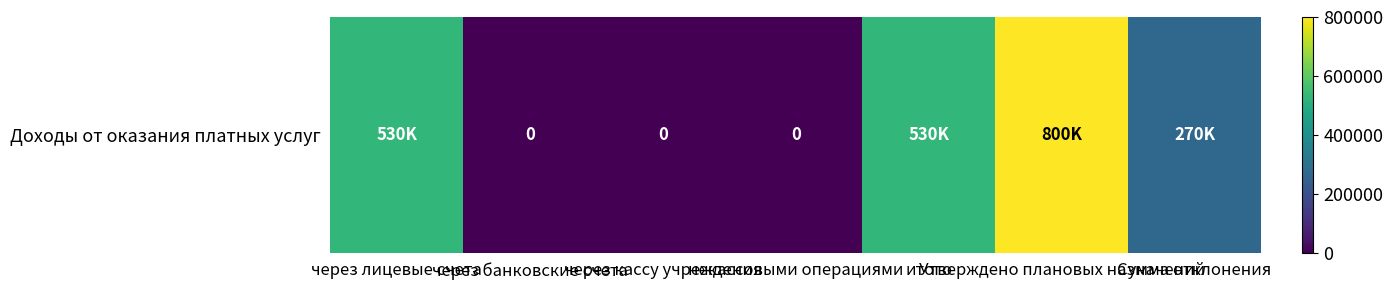

Reading left to right, extract all data points from this chart.

через лицевые счета=529558	через банковские счета=0	через кассу учреждения=0	некассовыми операциями=0	итого=529558	Утверждено плановых назначений=800000	Сумма отклонения=270442